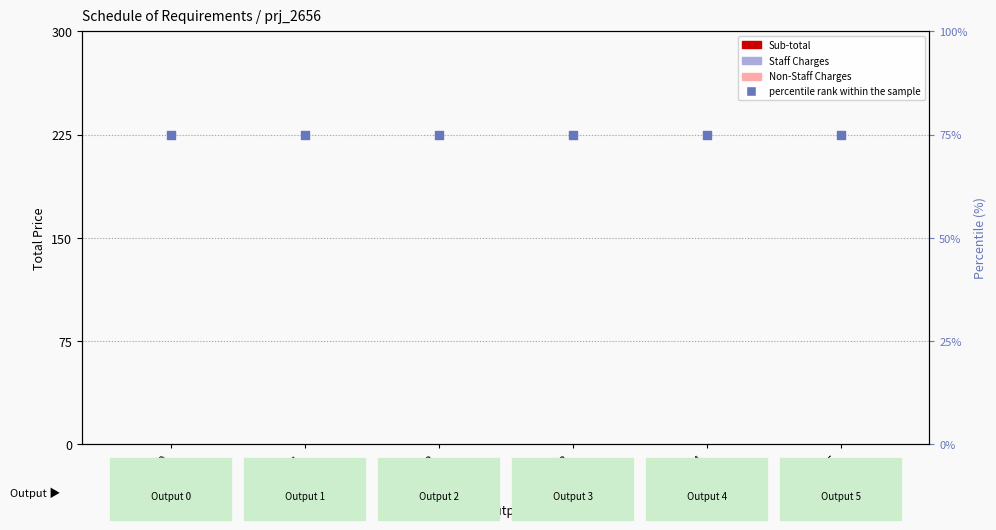

What is the total value across all series at Output 3?

75